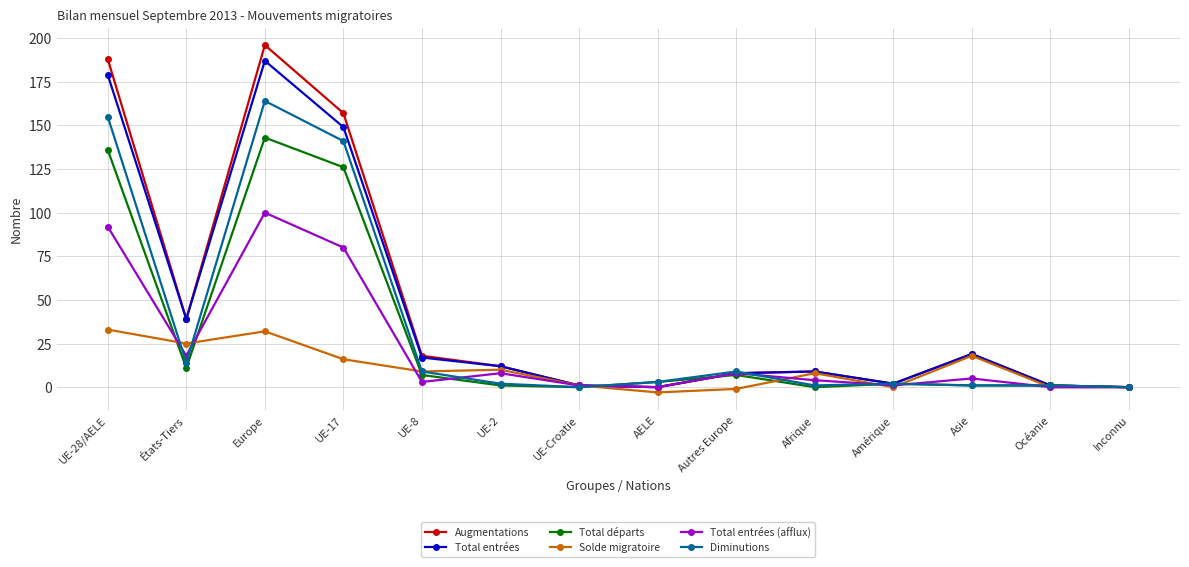

What is the label of the 12th point from the right?

Europe